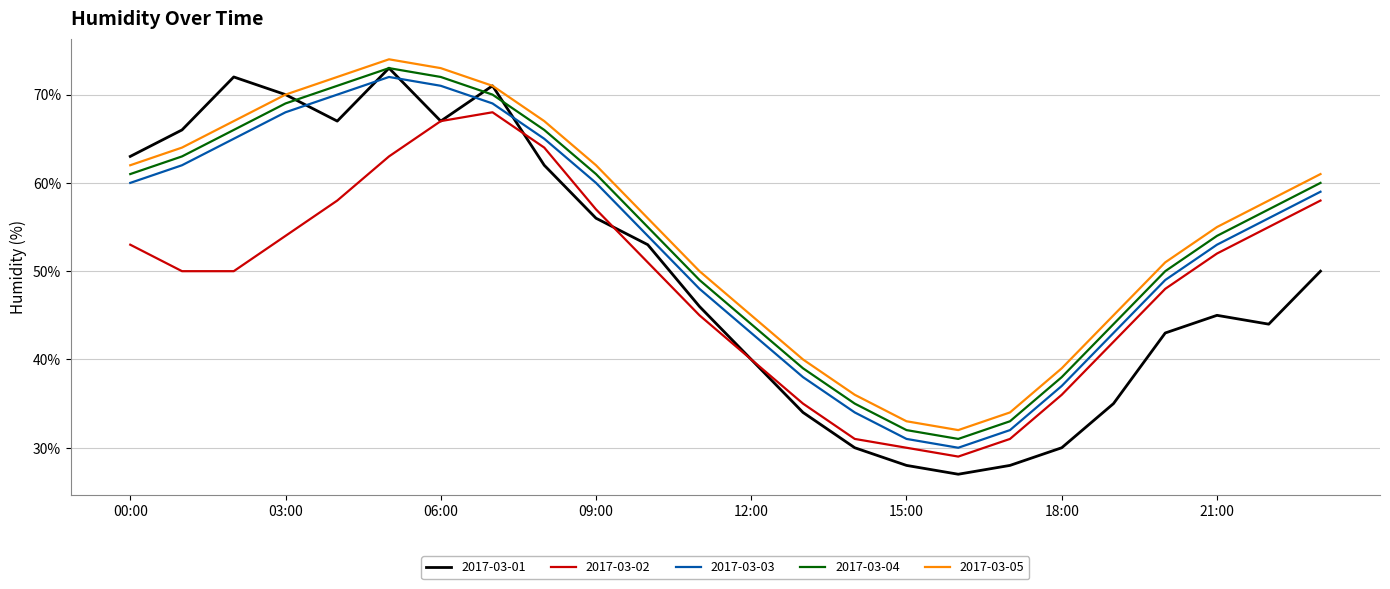

True or false: 2017-03-04 and 2017-03-03 intersect in this chart.

False